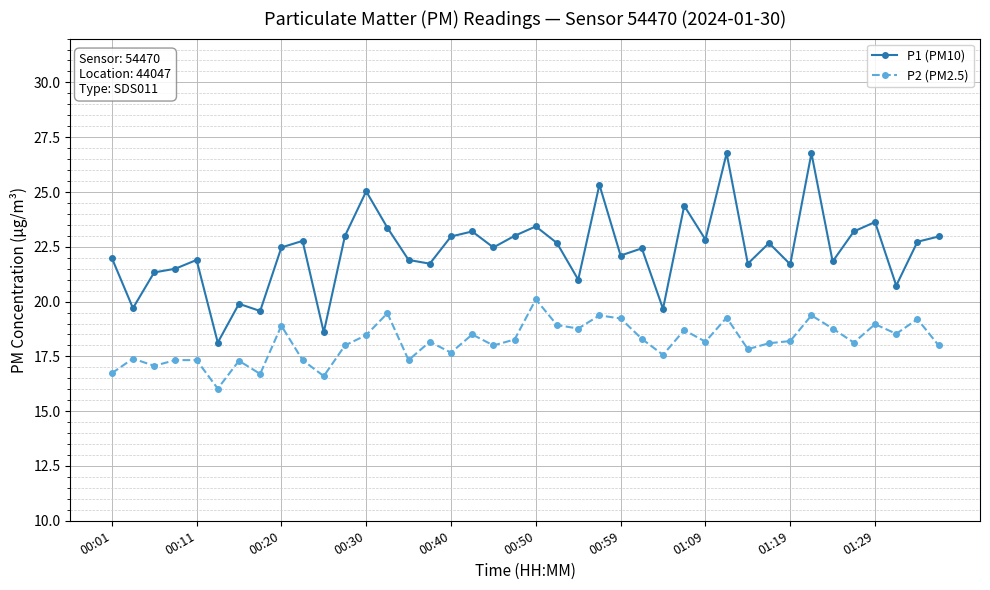

Which series has the largest total across all categories?

P1 (PM10)